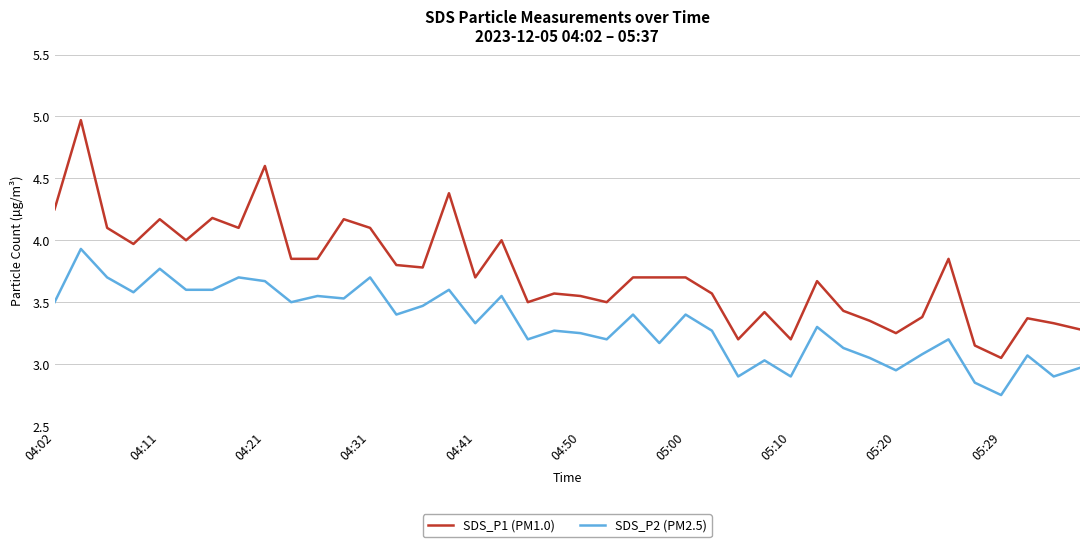

True or false: SDS_P2 (PM2.5) and SDS_P1 (PM1.0) cross at least once.

False